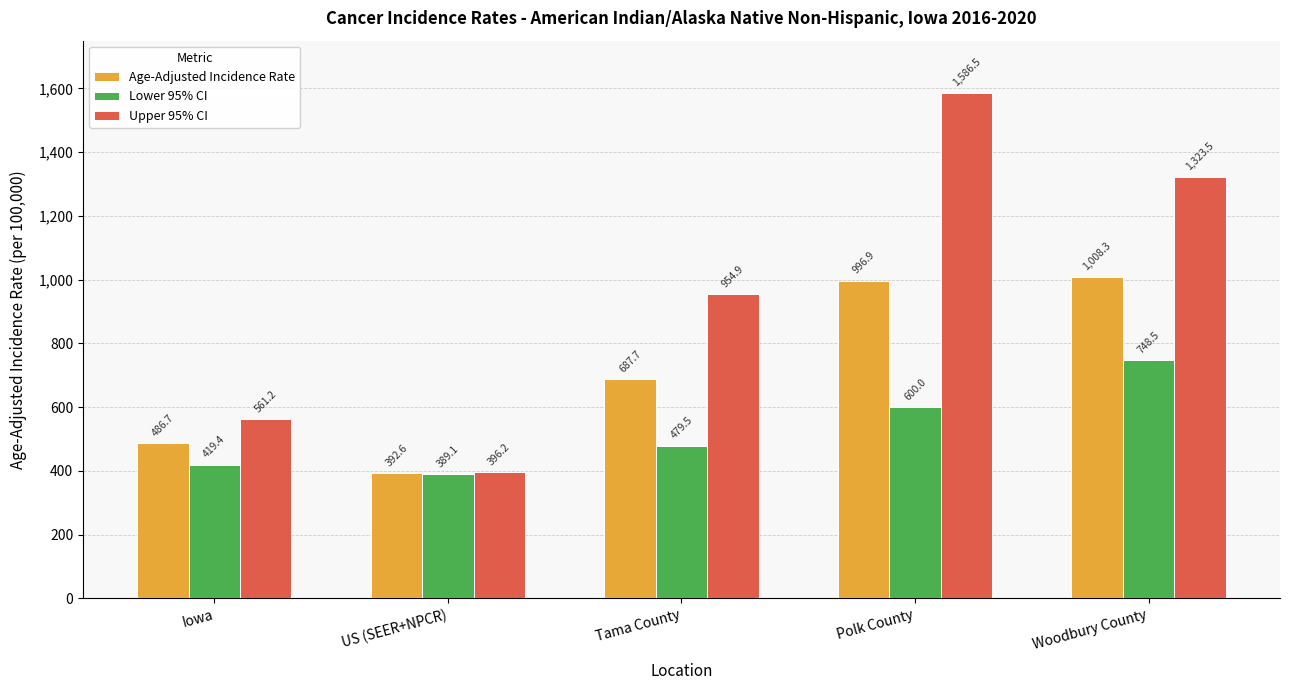

How many bars are there in each group?

3